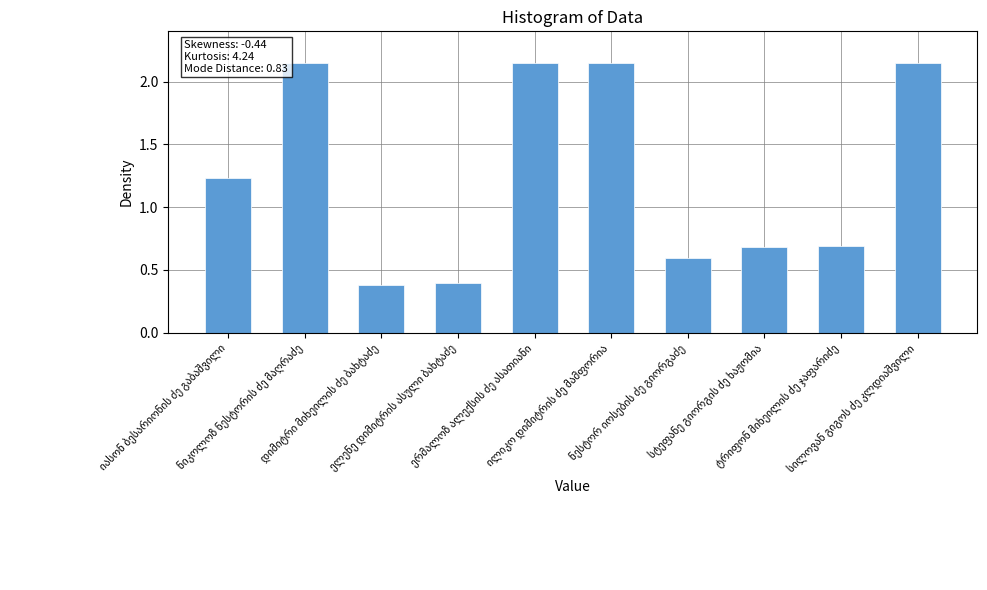

Are the bars grouped side by side (vs. stacked)?

No